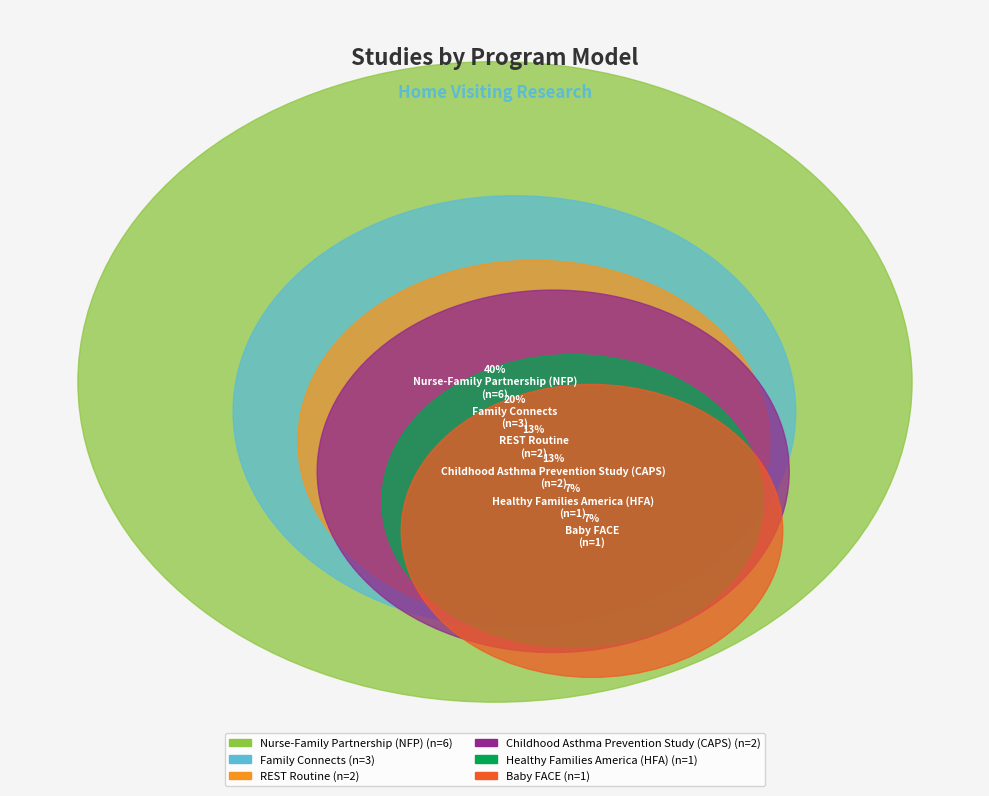

True or false: Childhood Asthma Prevention Study (CAPS) accounts for 13% of the total.

True